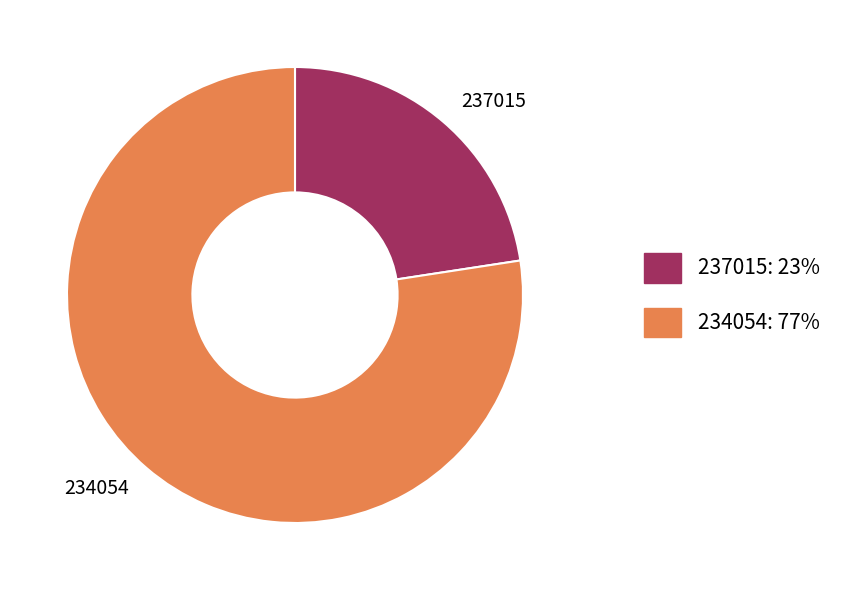

Does any single category account for the majority?

Yes